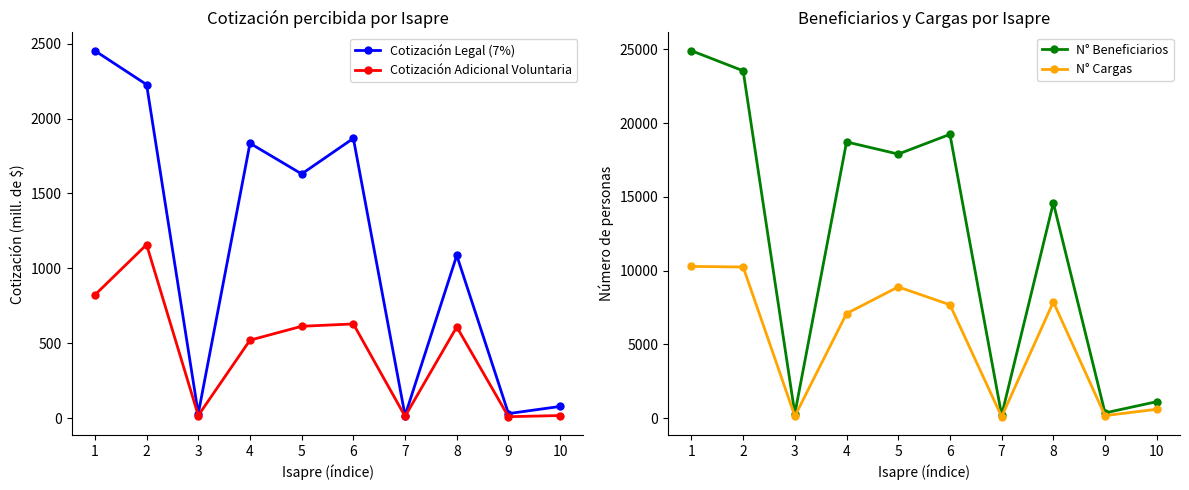

What is the difference between the second highest and second lowest values in the N° Beneficiarios series?

23247